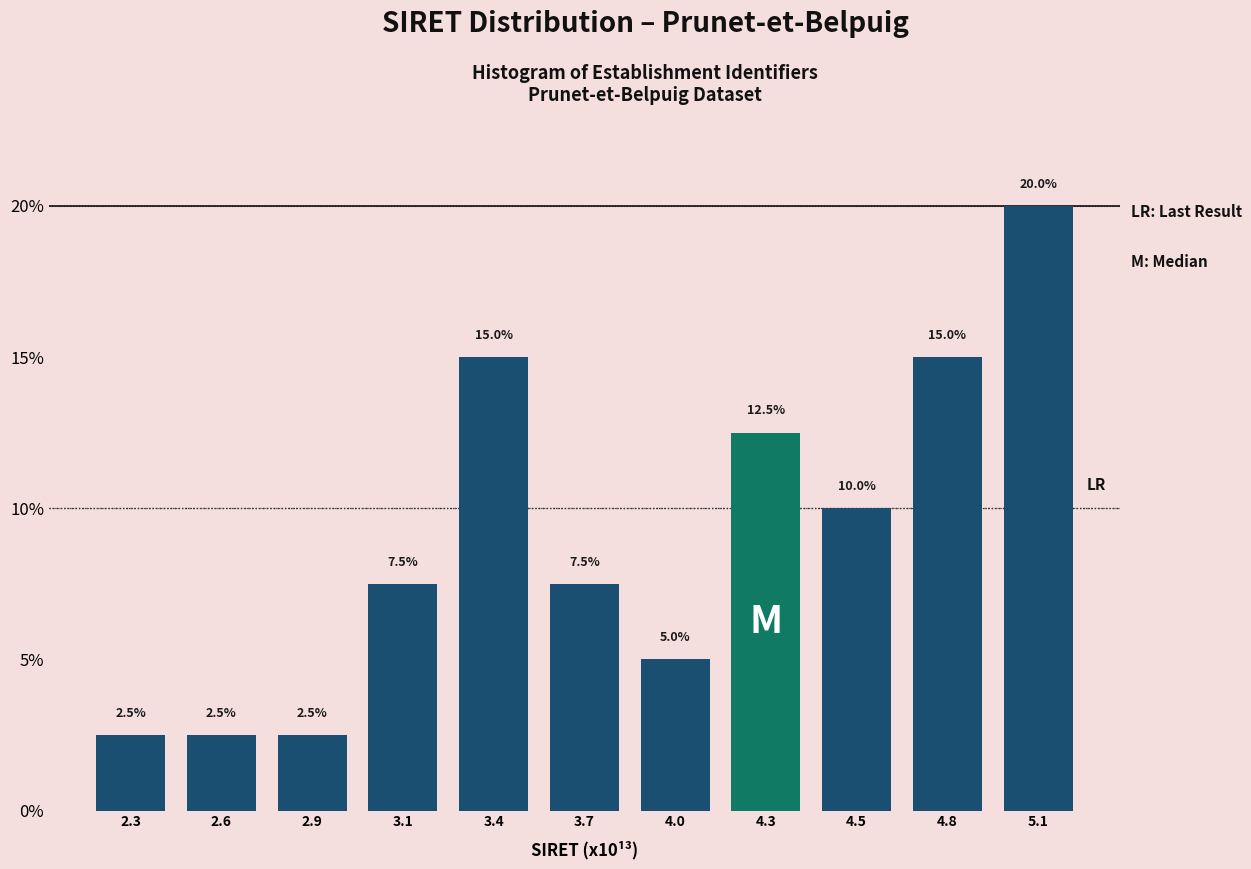

Reading left to right, list all the values displayed in this chart.

2.3=2.5	2.6=2.5	2.9=2.5	3.1=7.5	3.4=15.0	3.7=7.5	4.0=5.0	4.3=12.5	4.5=10.0	4.8=15.0	5.1=20.0